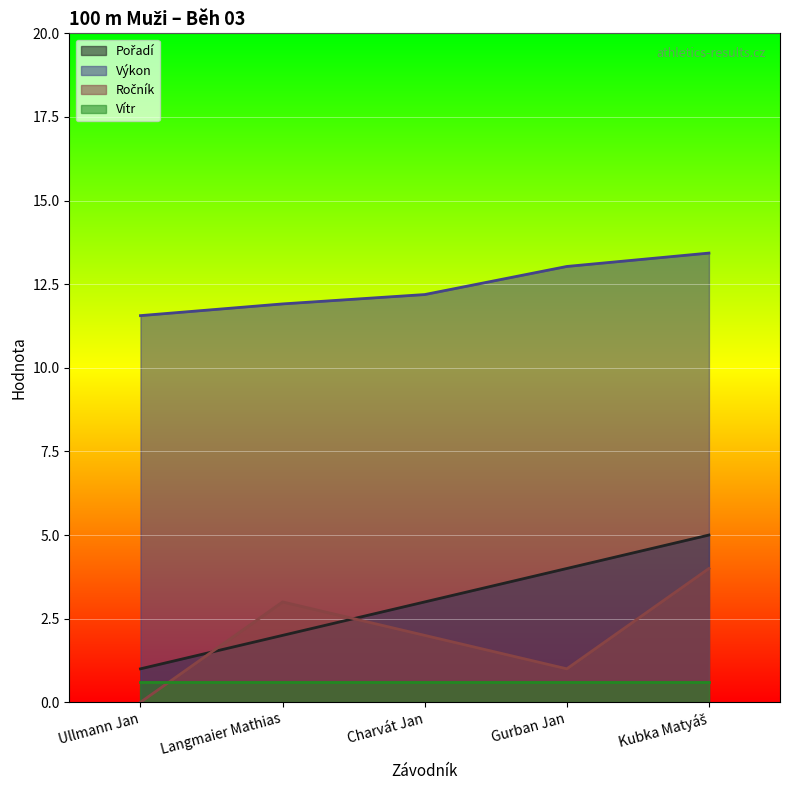

What position from the right is Langmaier Mathias?

4